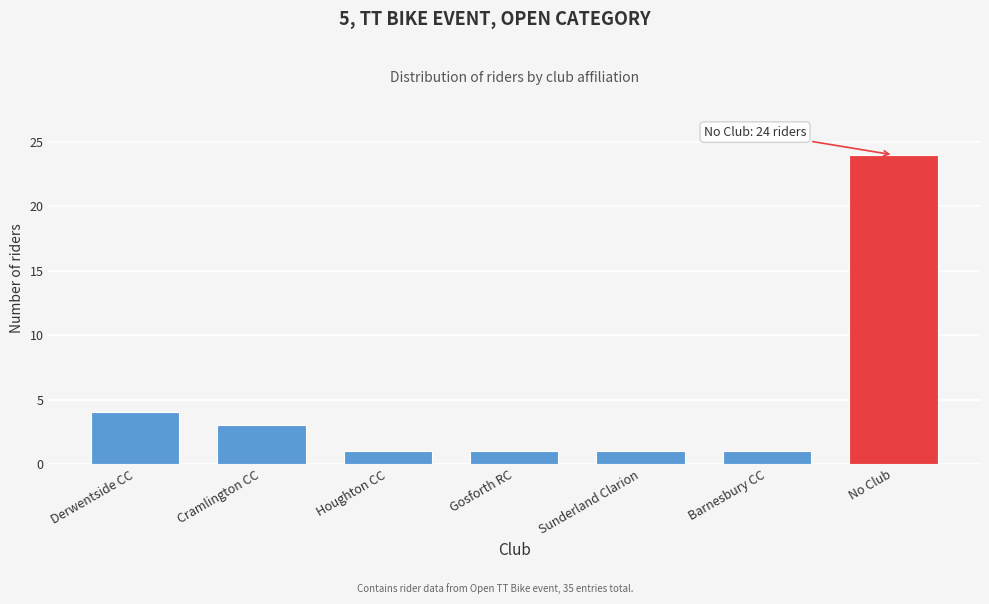

Reading right to left, transcribe all the data shown in this chart.

24	1	1	1	1	3	4